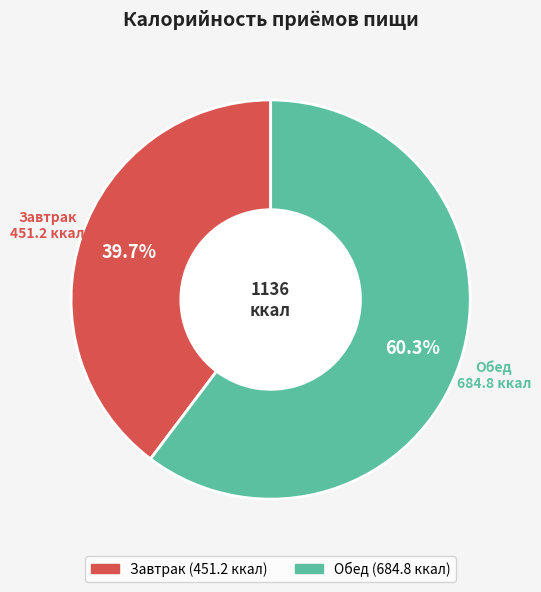

Is there a majority slice in this chart?

Yes